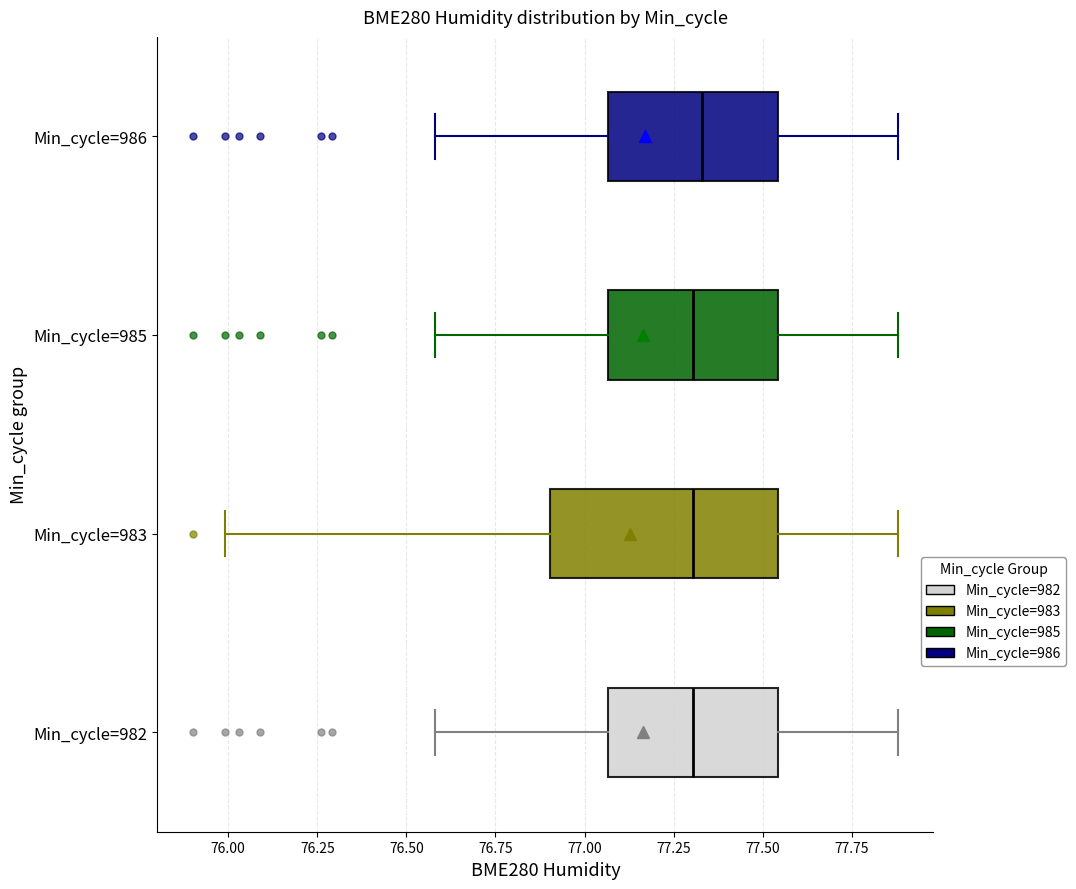

Which box is the widest, from its left edge to its right edge?

Min_cycle=983